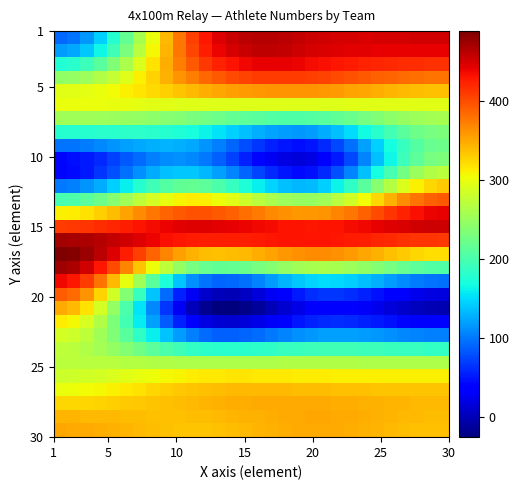

How many distinct data groups are displayed?

30